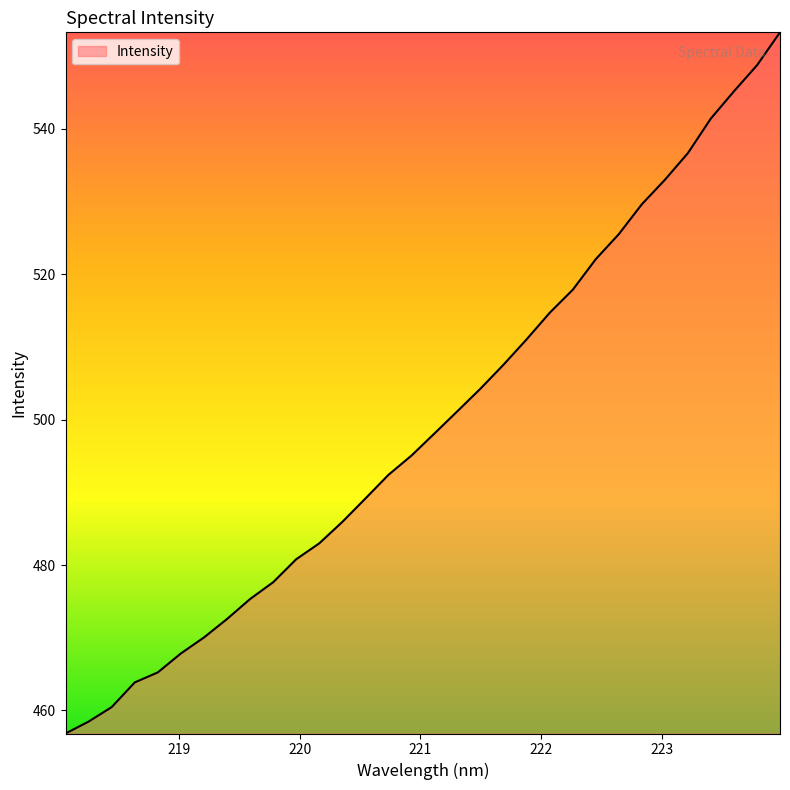

Reading left to right, what are all the values shown in this chart?

456.8	458.5	460.5	463.9	465.2	467.8	470.0	472.6	475.3	477.6	480.8	483.0	485.9	489.1	492.4	495.1	498.1	501.2	504.3	507.6	511.1	514.7	517.9	522.1	525.5	529.6	533.0	536.7	541.4	545.2	548.7	553.3